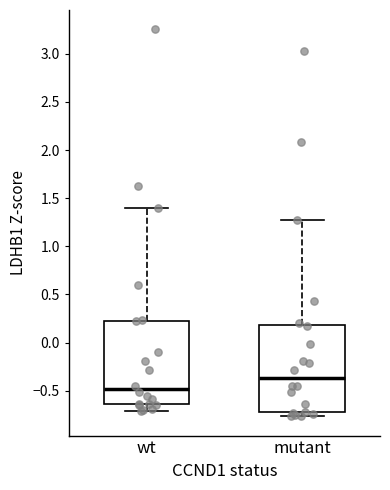

Reading left to right, read every box against the y-axis: the position of its median line, the range the box covers, and the ends of its whiskers. The values are not printed on the chart, so give them approximately, as read against the axis.

wt: median -0.50, box -0.65 to 0.25, whiskers -0.70 to 1.40
mutant: median -0.35, box -0.70 to 0.20, whiskers -0.75 to 1.25